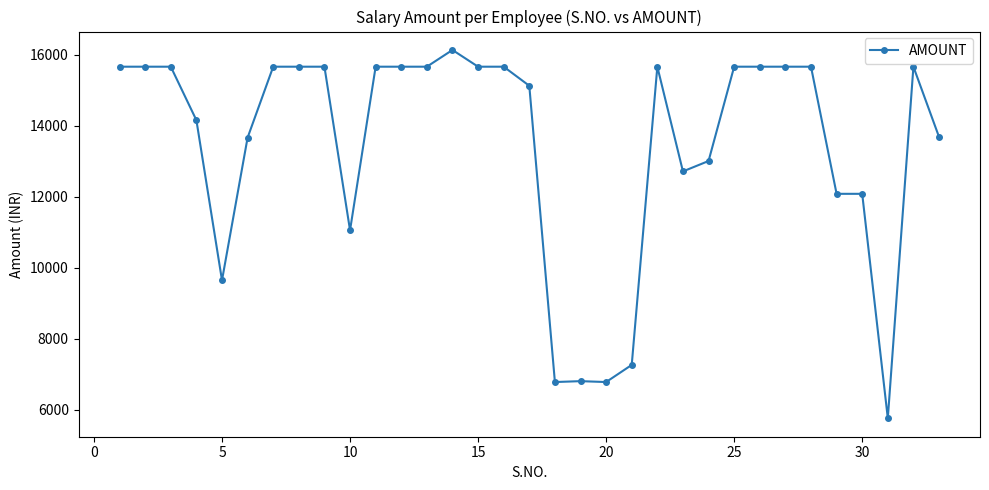

True or false: the data has more than 2 interior local peaks.

True